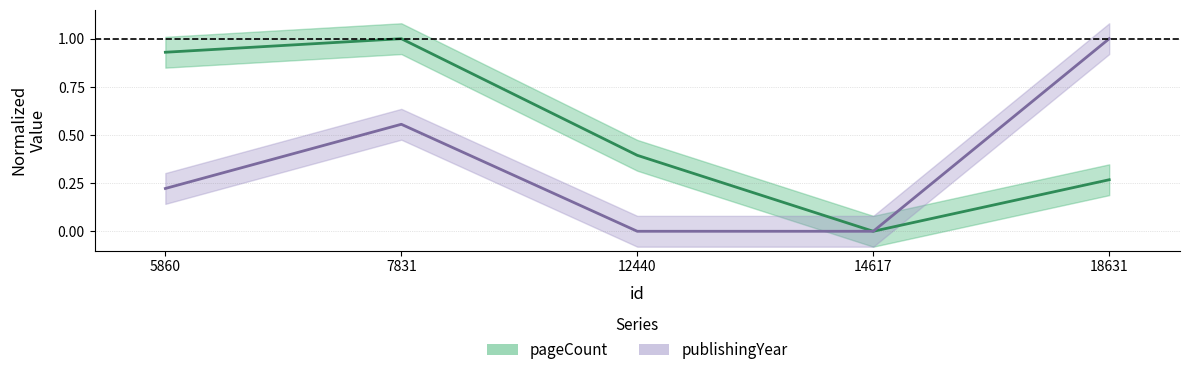

Which category has the highest value in the pageCount series?

7831